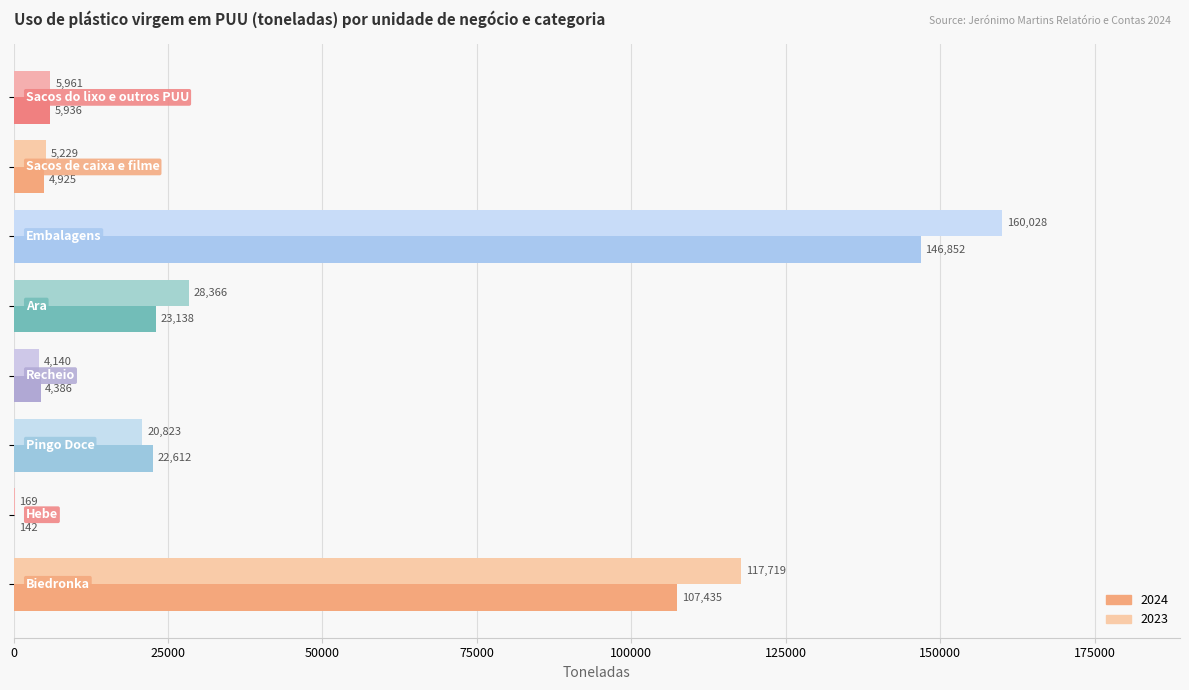

What is the highest value of the 2024 series?

146852